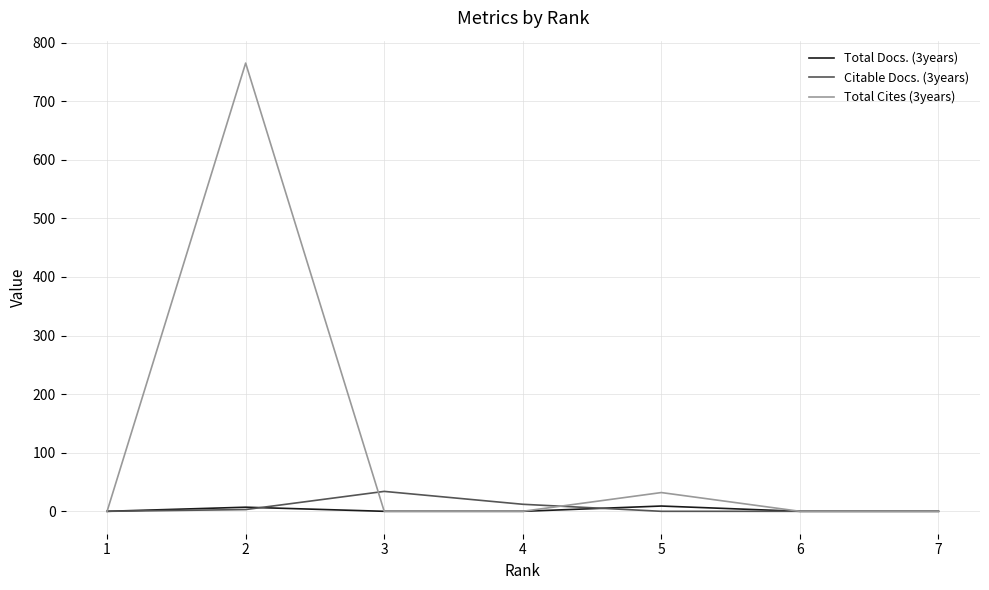

Which series has the widest spread of values?

Total Cites (3years)